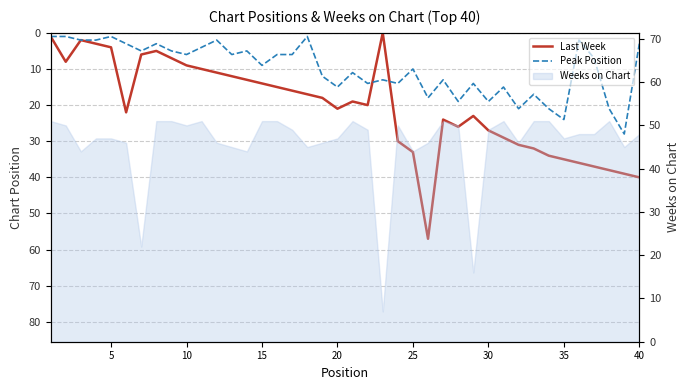

The value of Peak Position at 32 is 29. True or false?

False